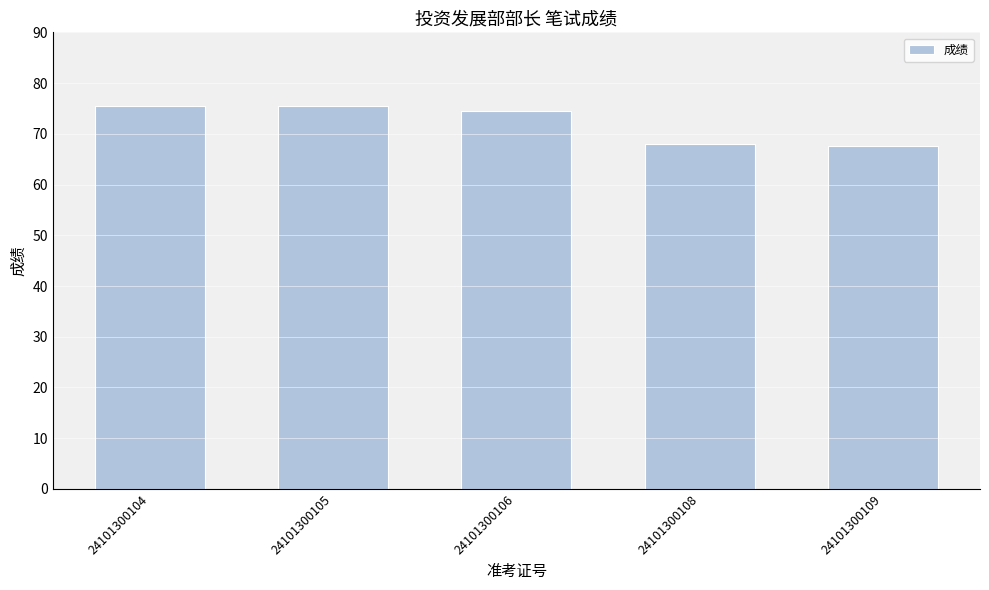

Count the number of data series in this chart.

1